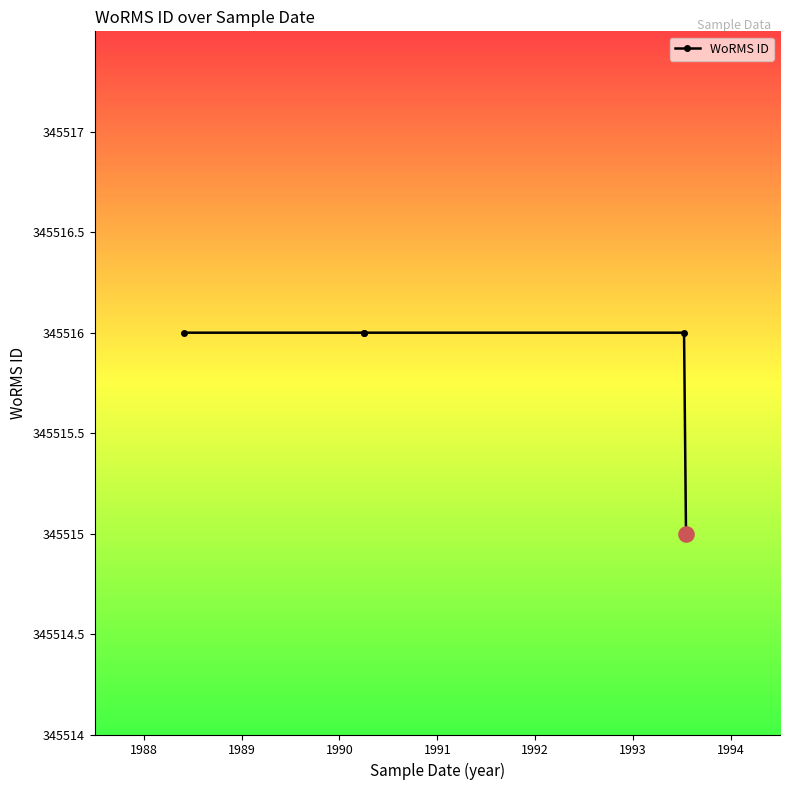

Approximately how many times larger is the value at 1991 compared to 1990?

1.0